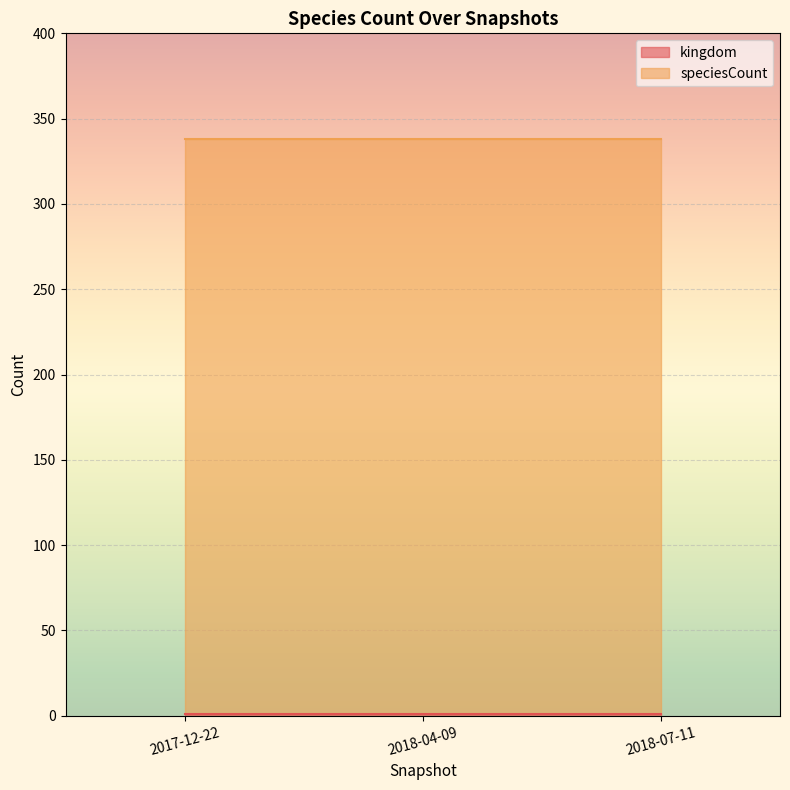

Rank the series by their maximum value, from lowest to highest.

kingdom, speciesCount